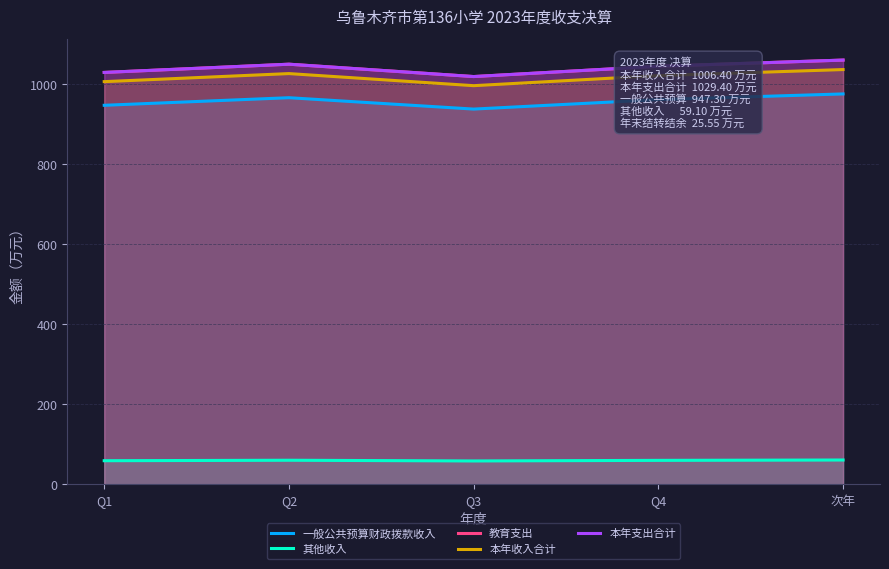

Is the value of 本年支出合计 at Q4 greater than the value of 教育支出 at Q1?

Yes